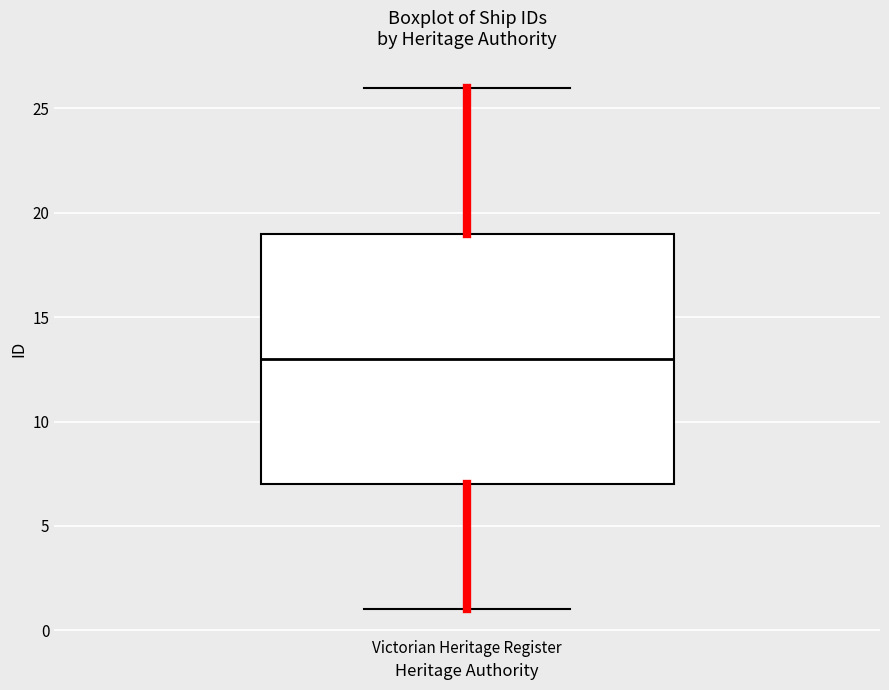

Read this box plot against the y-axis: the position of the median line, the range covered by the box, and the ends of both whiskers. The values are not printed on the chart, so give them approximately, as read against the axis.

median 13, box 7 to 19, whiskers 1 to 26